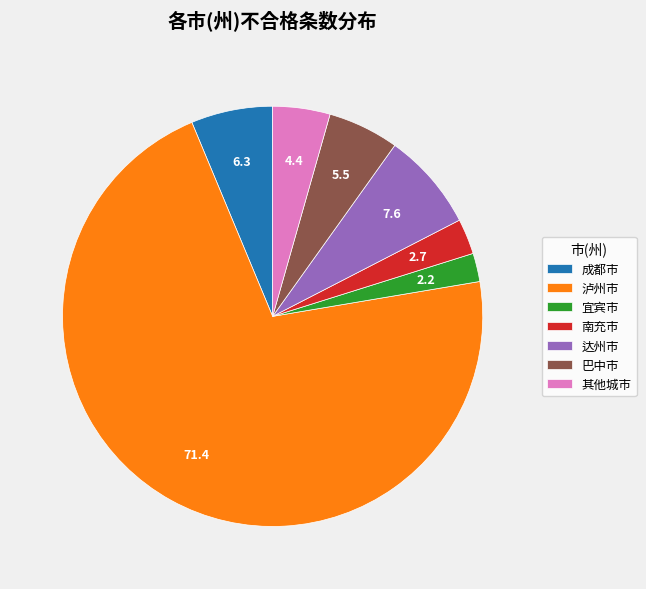

Between 其他城市 and 宜宾市, which is larger?

其他城市